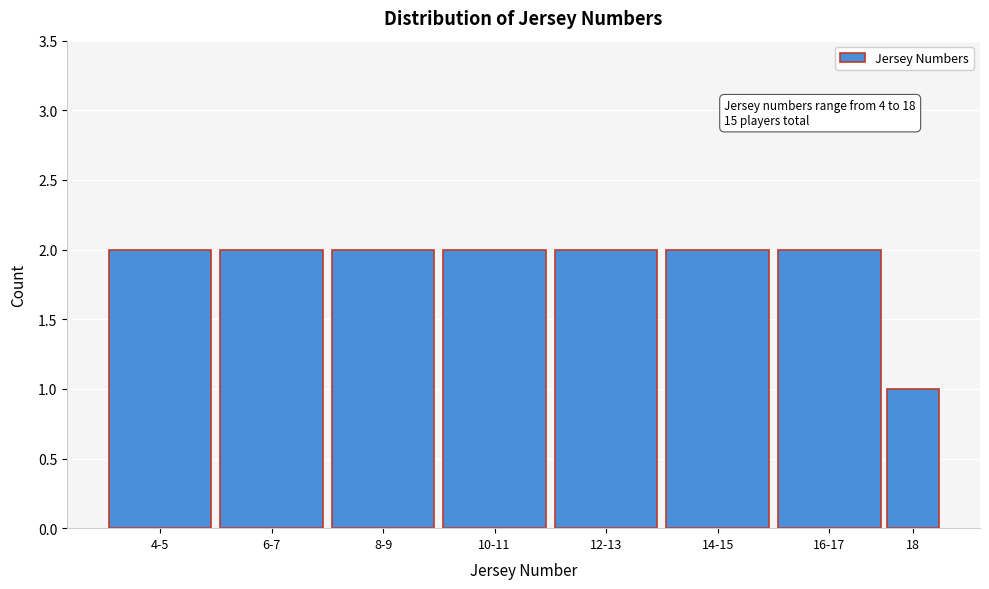

Reading right to left, extract all data points from this chart.

1	2	2	2	2	2	2	2